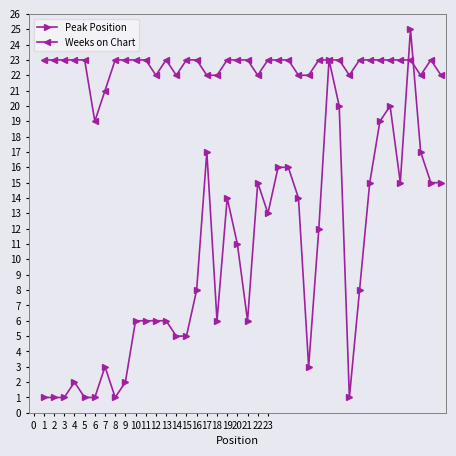

Reading left to right, extract all data points from this chart.

Peak Position: 1	1	1	2	1	1	3	1	2	6	6	6	6	5	5	8	17	6	14	11	6	15	13	16	16	14	3	12	23	20	1	8	15	19	20	15	25	17	15	15
Weeks on Chart: 23	23	23	23	23	19	21	23	23	23	23	22	23	22	23	23	22	22	23	23	23	22	23	23	23	22	22	23	23	23	22	23	23	23	23	23	23	22	23	22